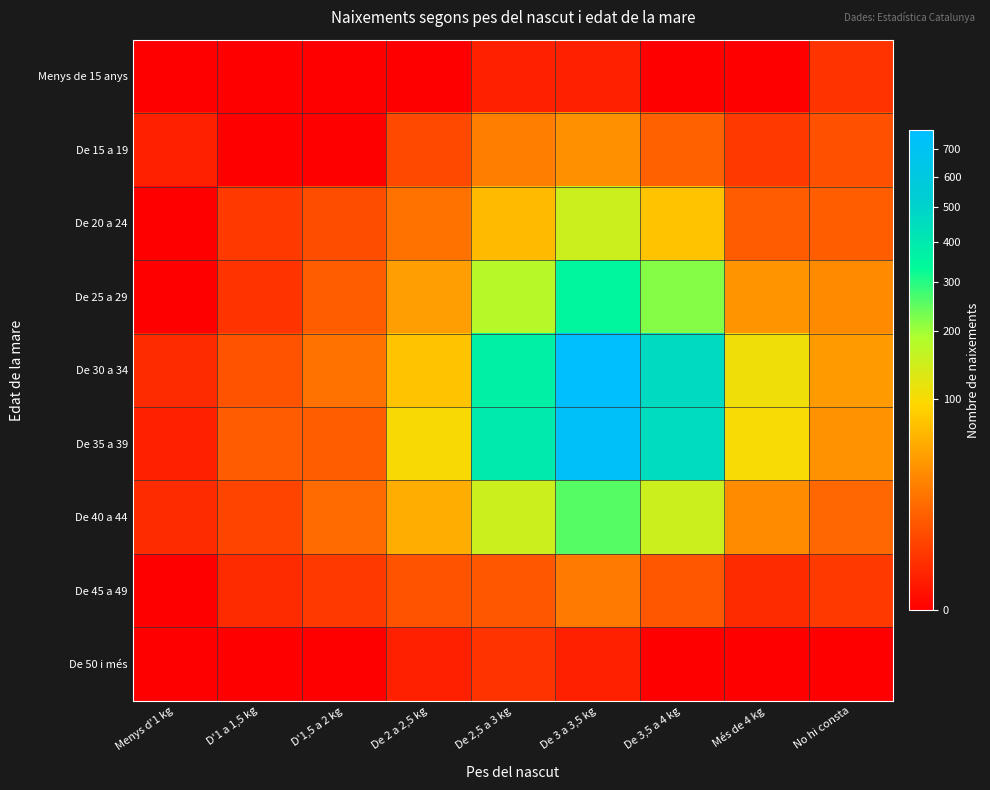

Which has a higher value, De 3 a 3,5 kg or D'1,5 a 2 kg?

De 3 a 3,5 kg